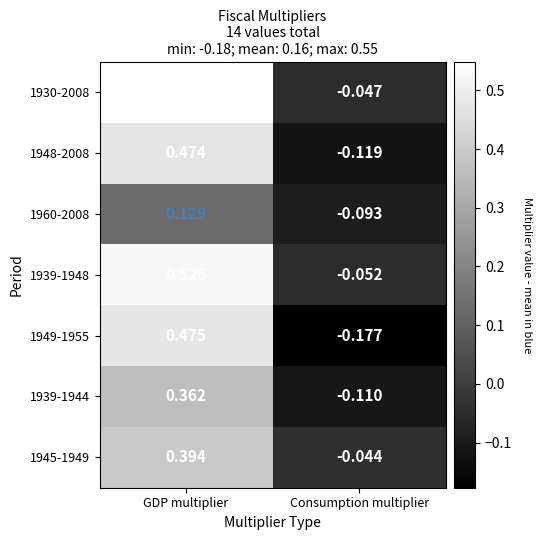

Count the number of data series in this chart.

7